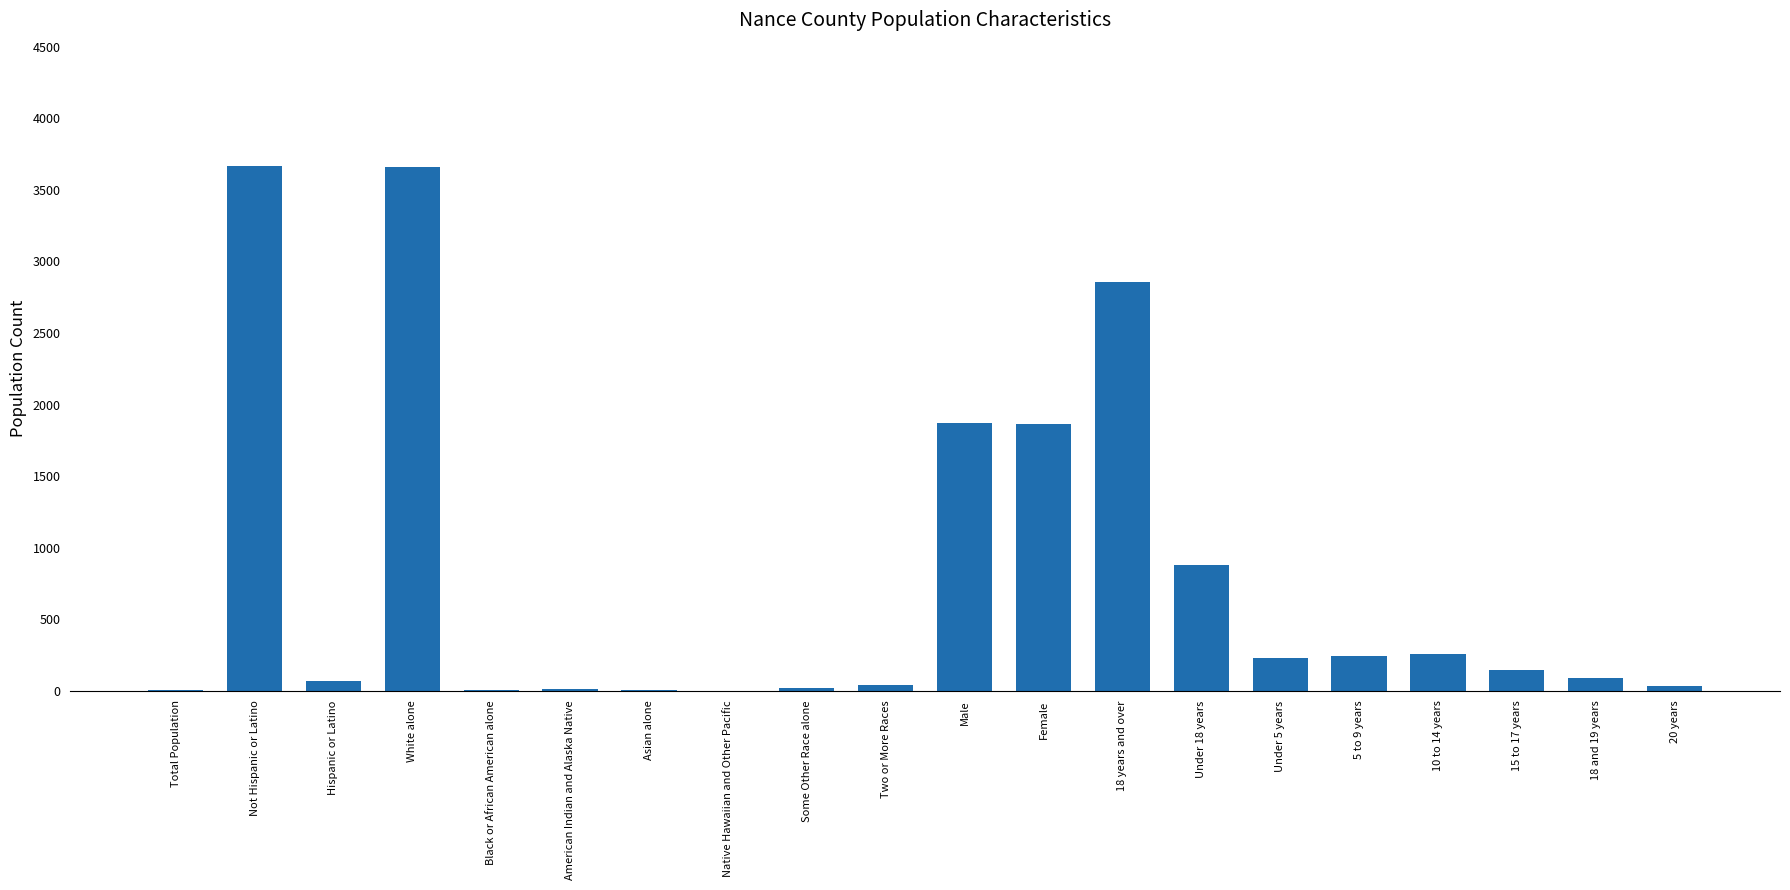

The value at White alone is 3659. True or false?

True